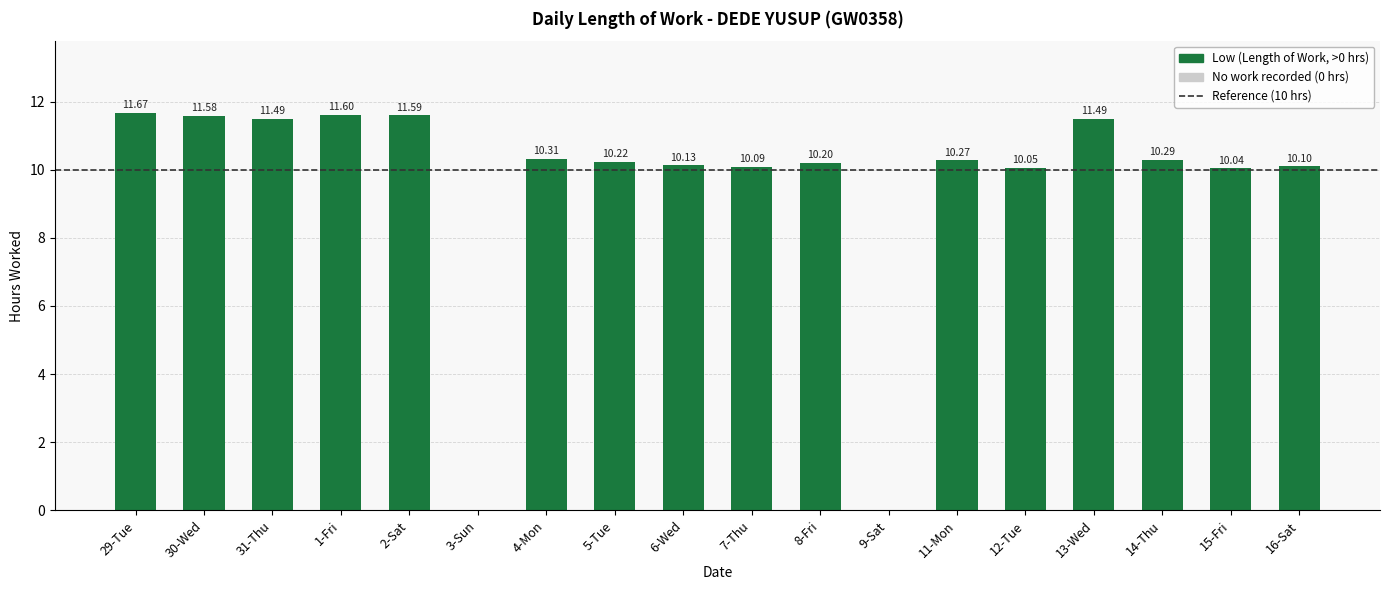

What is the sum of the values at 3-Sun and 29-Tue?

11.7